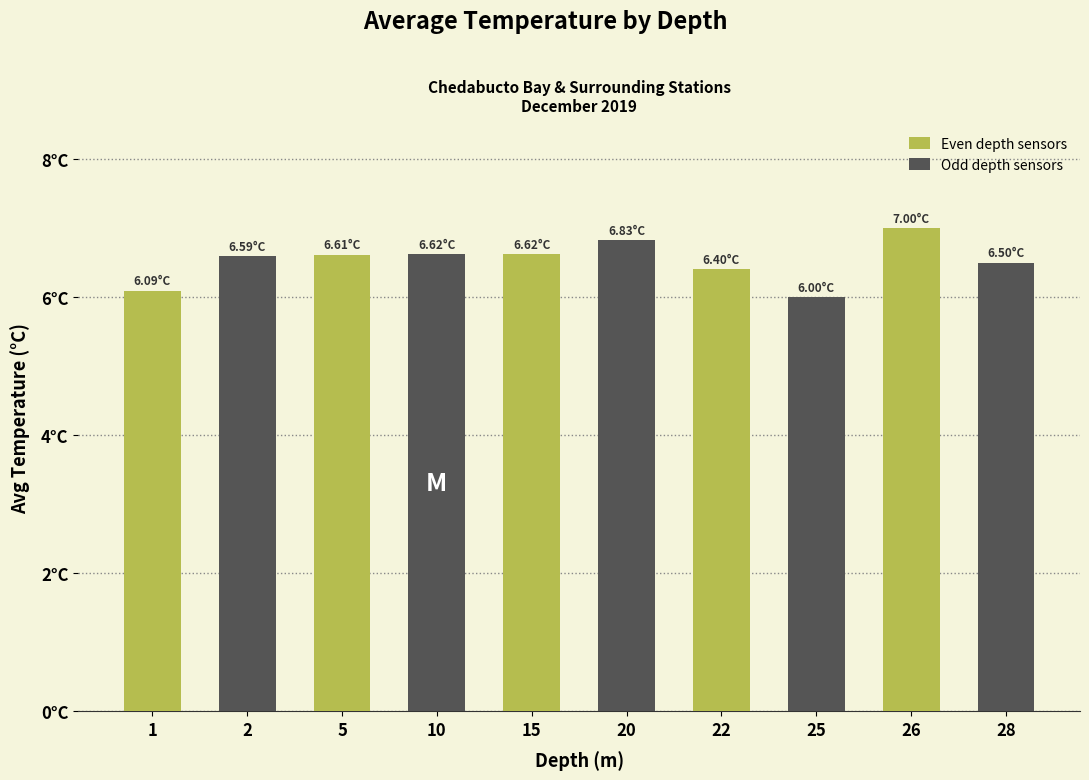

Reading left to right, list all the values displayed in this chart.

Even depth sensors: 6.1	6.6	6.6	6.4	7.0
Odd depth sensors: 6.6	6.6	6.8	6.0	6.5